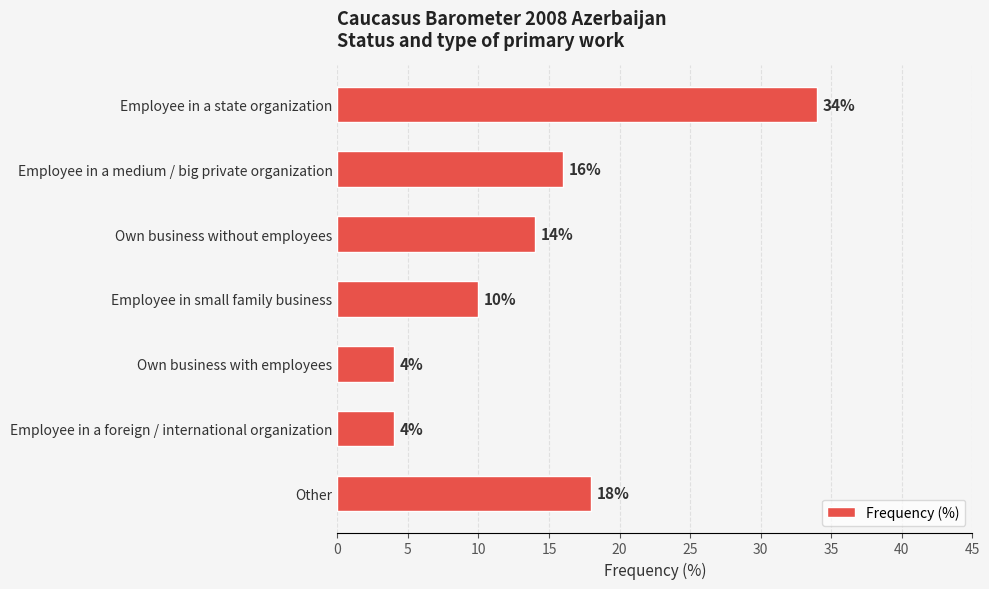

What is the minimum value shown in the chart?

4